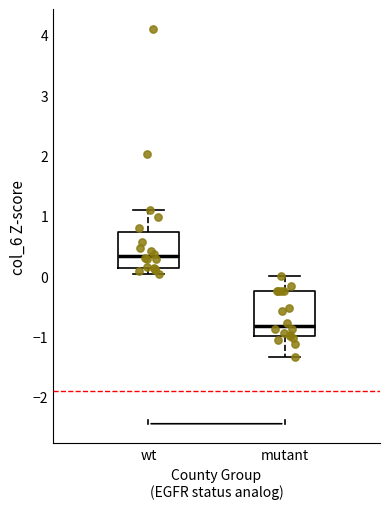

Reading left to right, transcribe this box plot: for each box, give where its median line is, the range the box spans, and where its two whiskers end, as read against the y-axis. The values are not printed on the chart, so give them approximately, as read against the axis.

wt: median 0.3, box 0.1 to 0.7, whiskers 0.0 to 1.1
mutant: median -0.8, box -1.0 to -0.3, whiskers -1.3 to 0.0